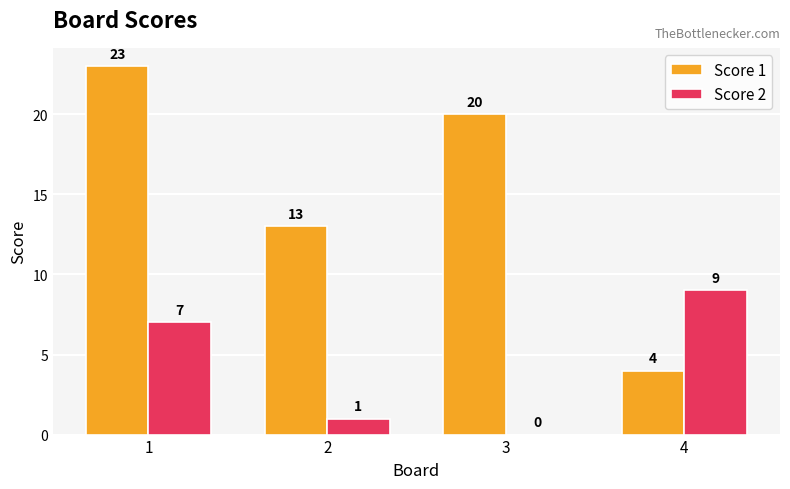

What is the average value of the Score 2 series?

4